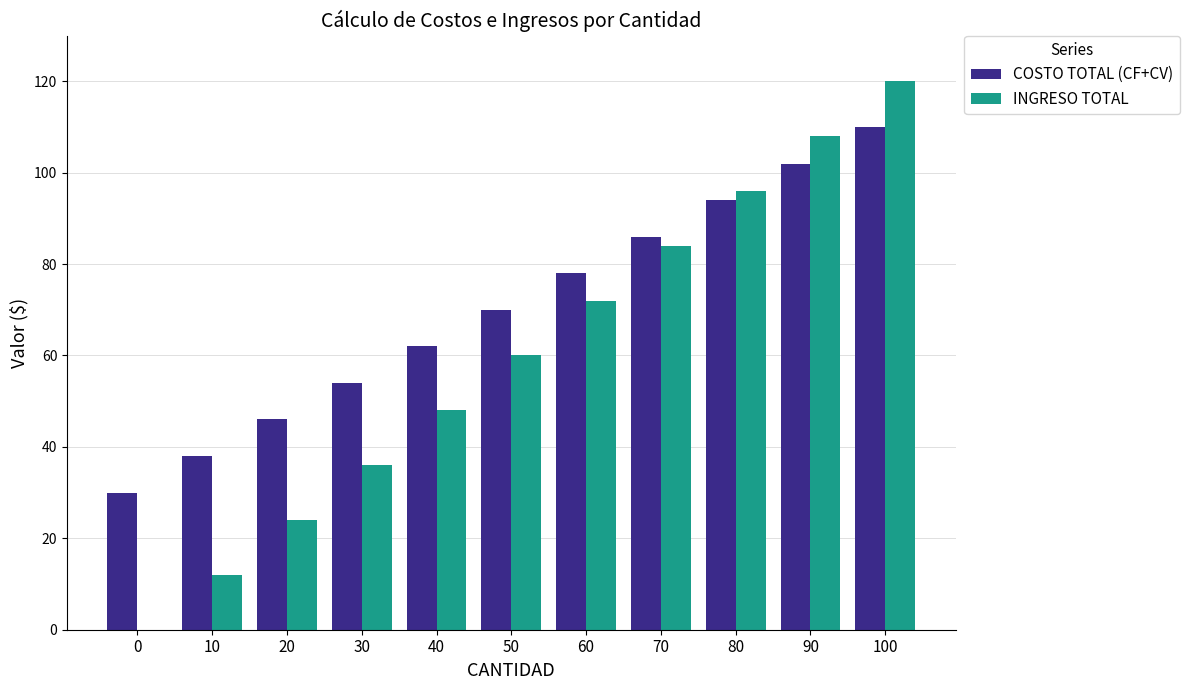

What is the maximum value shown in the chart?

120